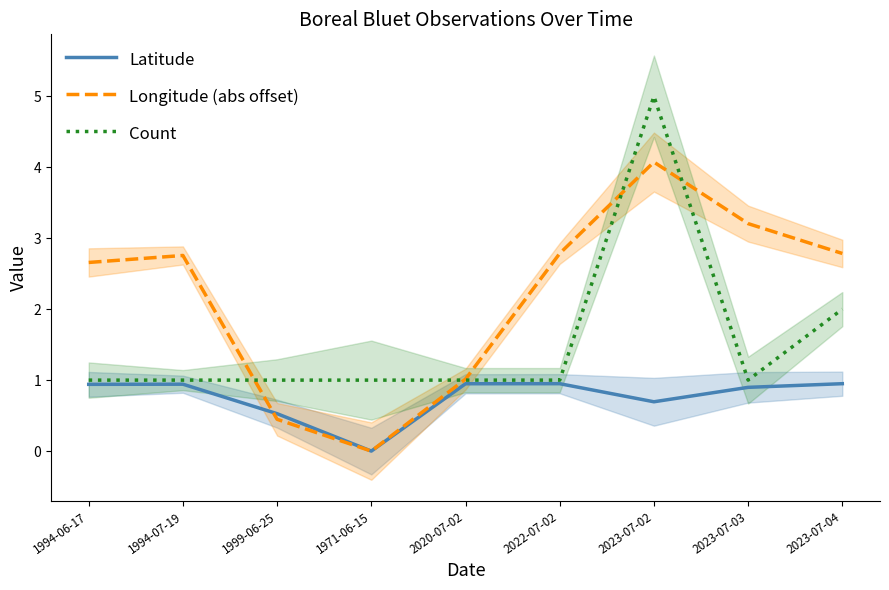

True or false: Longitude (abs offset) has more than 0 interior local peaks.

True